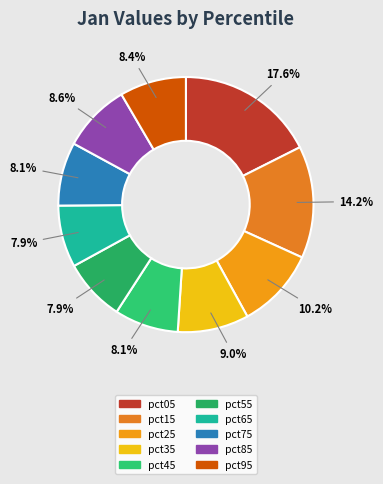

To the nearest percent, what is the difference between the pct25 and pct35 slice percentages?

1%